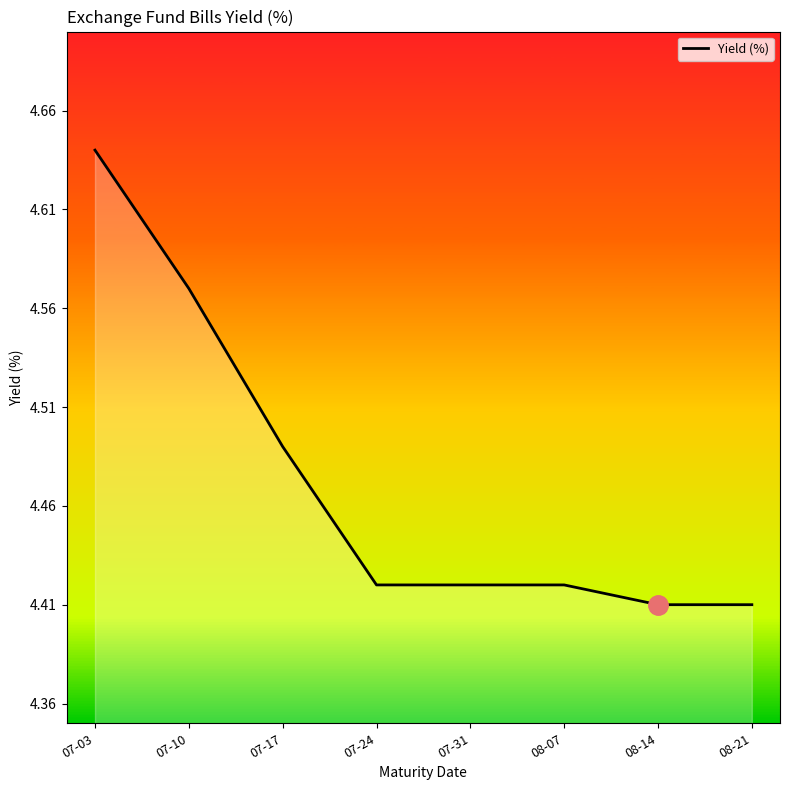

What is the difference between the maximum and minimum values?

0.2